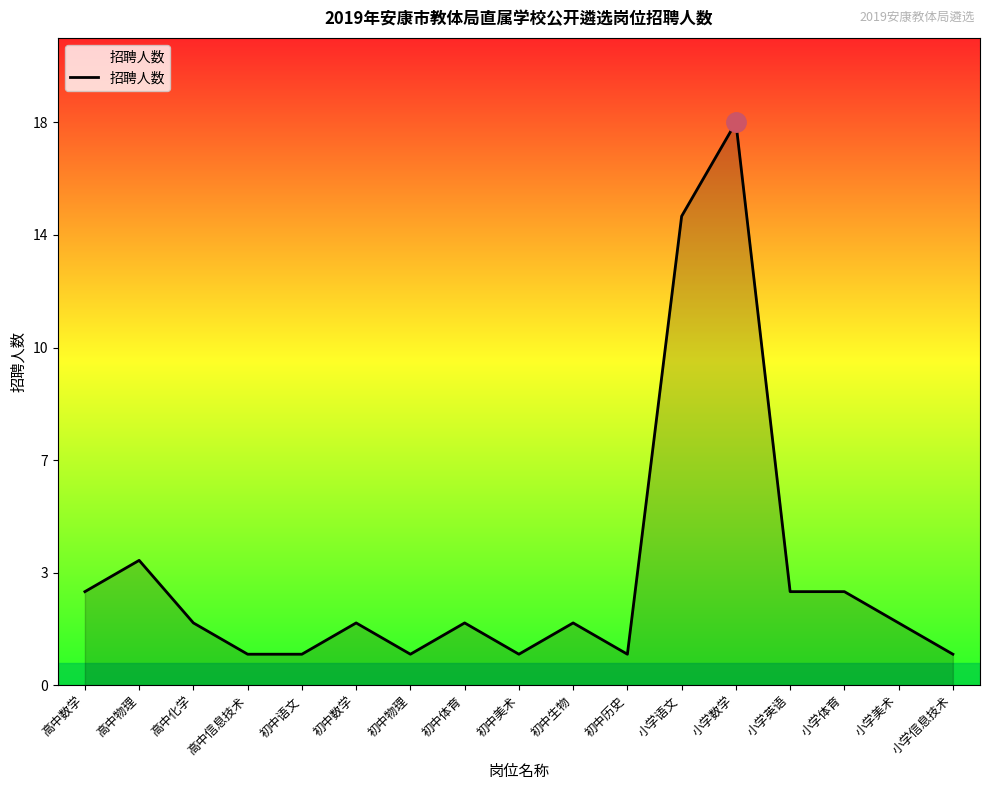

Where is the first local maximum?

高中物理